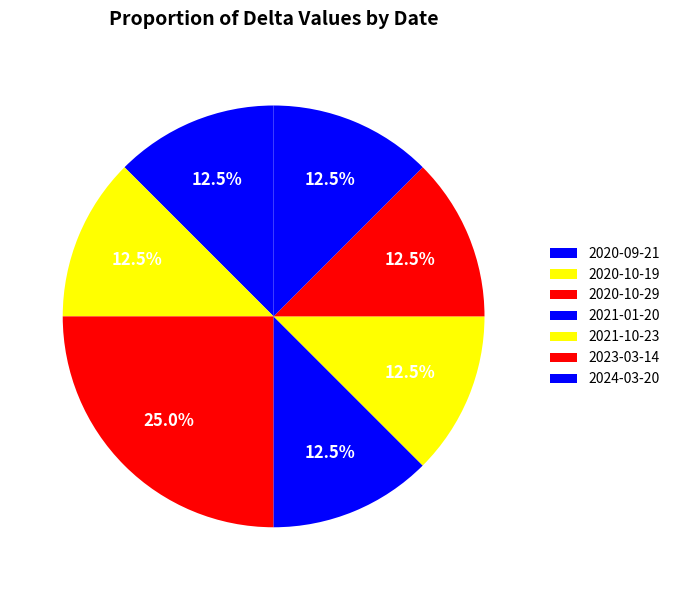

Is the sum of 2023-03-14 and 2024-03-20 greater than half?

No